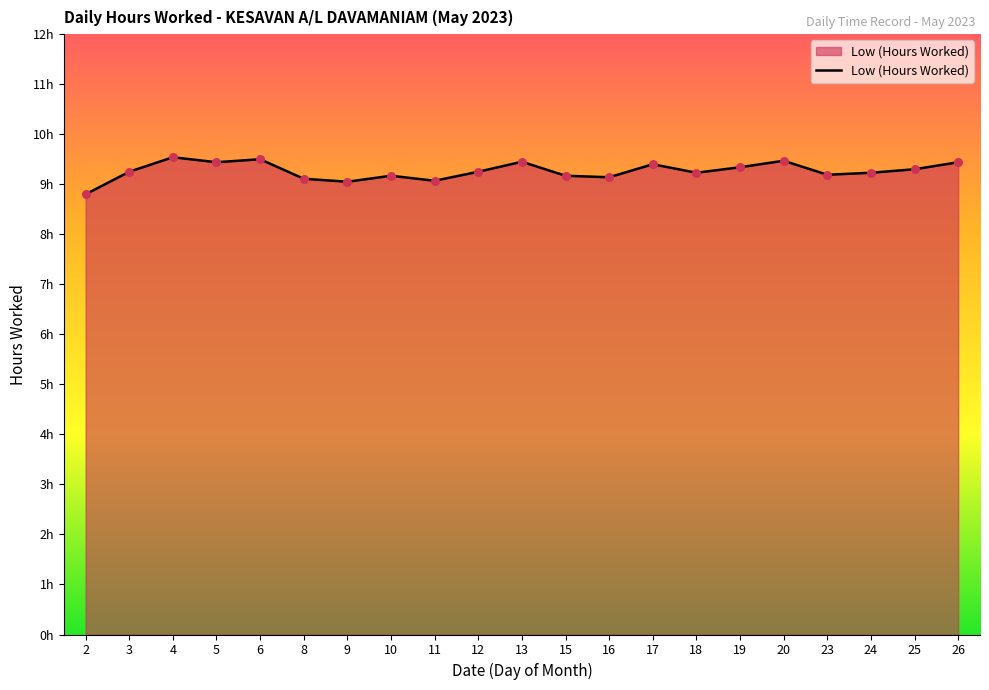

What is the ratio of the value at 20 to the value at 3?

1.0